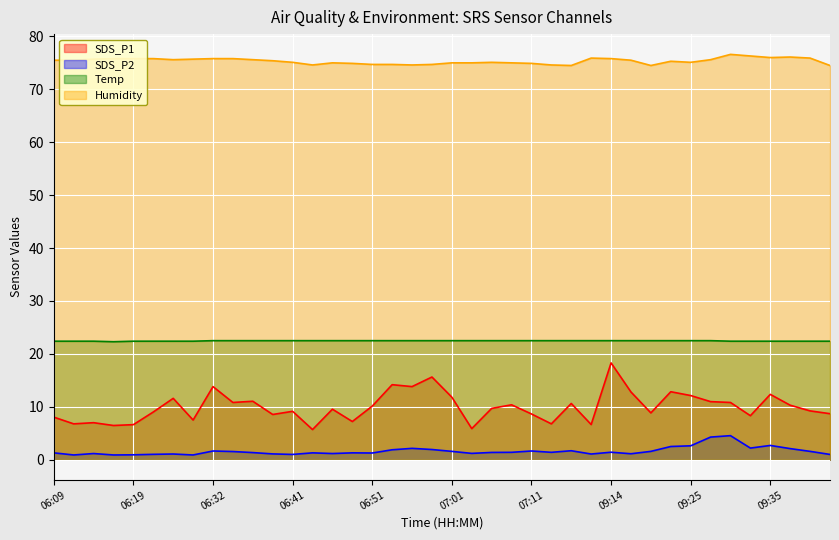

Reading left to right, list all the values displayed in this chart.

SDS_P1: 06:09=8.1	06:11=6.8	06:14=7.0	06:16=6.5	06:19=6.6	06:21=9.0	06:27=11.6	06:29=7.5	06:32=13.8	06:34=10.8	06:37=11.1	06:39=8.6	06:41=9.2	06:44=5.7	06:46=9.6	06:49=7.2	06:51=10.1	06:54=14.2	06:56=13.8	06:59=15.6	07:01=11.8	07:04=5.9	07:06=9.7	07:09=10.4	07:11=8.7	07:14=6.8	07:16=10.6	09:12=6.7	09:14=18.3	09:17=12.8	09:19=8.8	09:22=12.8	09:25=12.1	09:27=11.0	09:30=10.8	09:32=8.3	09:35=12.3	09:37=10.3	09:40=9.2	09:43=8.7
SDS_P2: 06:09=1.3	06:11=0.9	06:14=1.2	06:16=0.9	06:19=0.9	06:21=1.0	06:27=1.1	06:29=0.9	06:32=1.6	06:34=1.6	06:37=1.4	06:39=1.1	06:41=1.0	06:44=1.3	06:46=1.2	06:49=1.3	06:51=1.3	06:54=1.9	06:56=2.1	06:59=1.9	07:01=1.6	07:04=1.2	07:06=1.4	07:09=1.4	07:11=1.6	07:14=1.4	07:16=1.7	09:12=1.1	09:14=1.4	09:17=1.1	09:19=1.6	09:22=2.5	09:25=2.6	09:27=4.3	09:30=4.5	09:32=2.2	09:35=2.7	09:37=2.1	09:40=1.6	09:43=1.0
Temp: 06:09=22.4	06:11=22.4	06:14=22.4	06:16=22.3	06:19=22.4	06:21=22.4	06:27=22.4	06:29=22.4	06:32=22.5	06:34=22.5	06:37=22.5	06:39=22.5	06:41=22.5	06:44=22.5	06:46=22.5	06:49=22.5	06:51=22.5	06:54=22.5	06:56=22.5	06:59=22.5	07:01=22.5	07:04=22.5	07:06=22.5	07:09=22.5	07:11=22.5	07:14=22.5	07:16=22.5	09:12=22.5	09:14=22.5	09:17=22.5	09:19=22.5	09:22=22.5	09:25=22.5	09:27=22.5	09:30=22.4	09:32=22.4	09:35=22.4	09:37=22.4	09:40=22.4	09:43=22.4
Humidity: 06:09=75.5	06:11=75.5	06:14=75.7	06:16=75.8	06:19=75.8	06:21=75.8	06:27=75.6	06:29=75.7	06:32=75.8	06:34=75.8	06:37=75.6	06:39=75.4	06:41=75.1	06:44=74.6	06:46=75.0	06:49=74.9	06:51=74.7	06:54=74.7	06:56=74.6	06:59=74.7	07:01=75.0	07:04=75.0	07:06=75.1	07:09=75.0	07:11=74.9	07:14=74.6	07:16=74.5	09:12=75.9	09:14=75.8	09:17=75.5	09:19=74.5	09:22=75.3	09:25=75.1	09:27=75.6	09:30=76.6	09:32=76.3	09:35=76.0	09:37=76.1	09:40=75.9	09:43=74.5